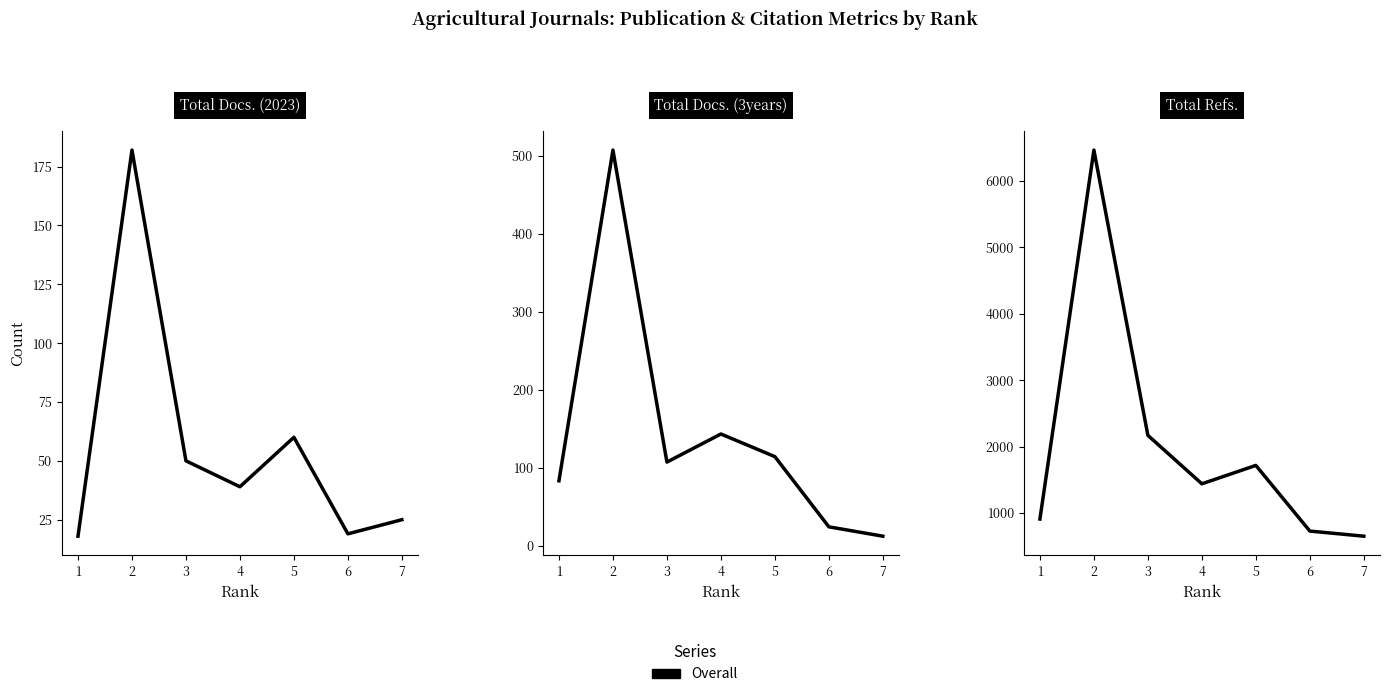

The Total Refs. series shows 957 at 6. True or false?

False